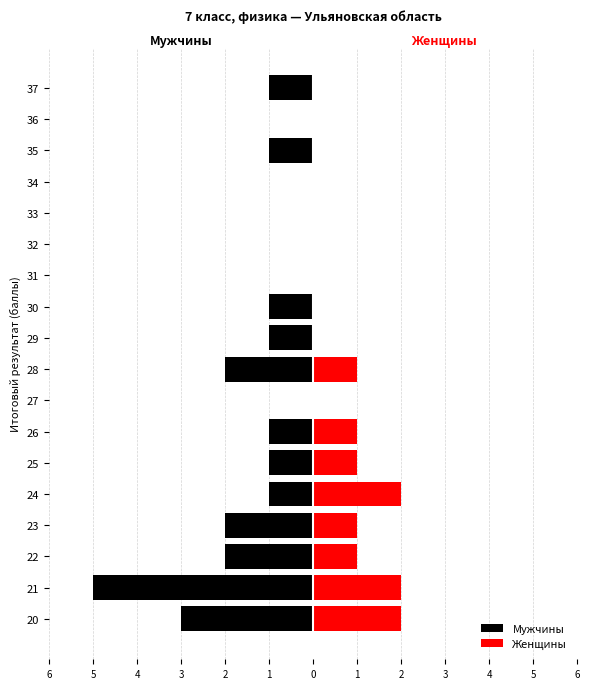

The value of Мужчины at 37 is 0. True or false?

False